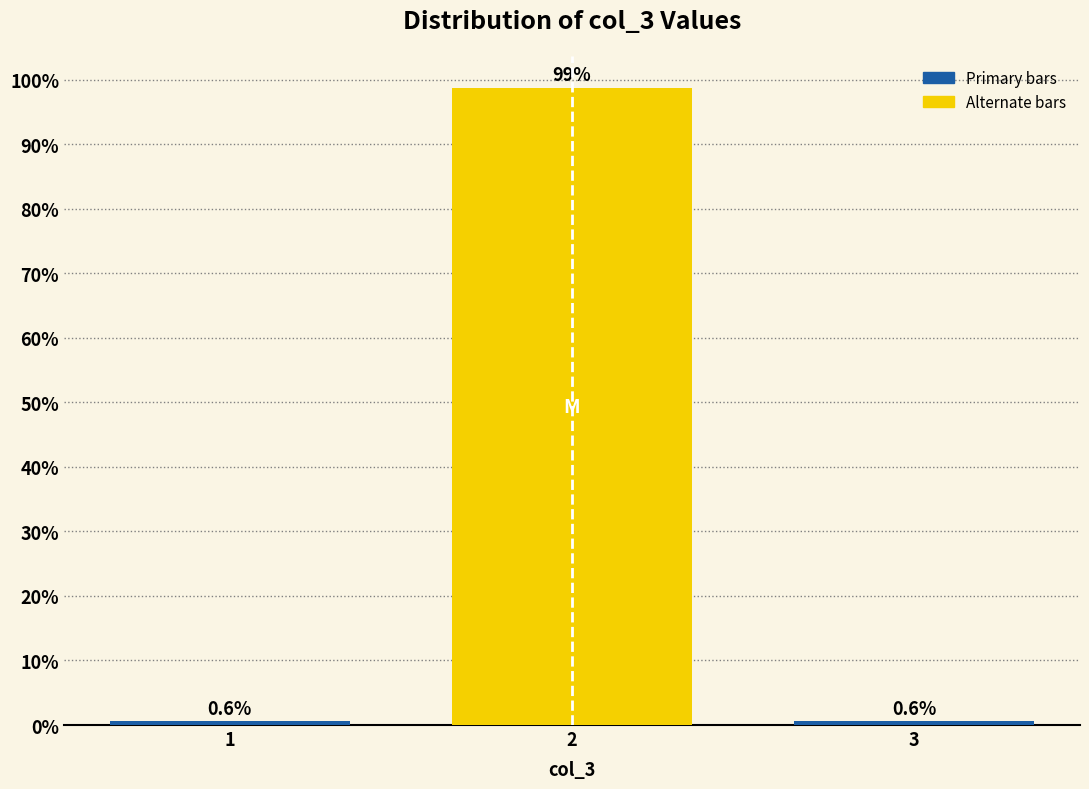

Reading left to right, what are all the values shown in this chart?

0.6	98.8	0.6